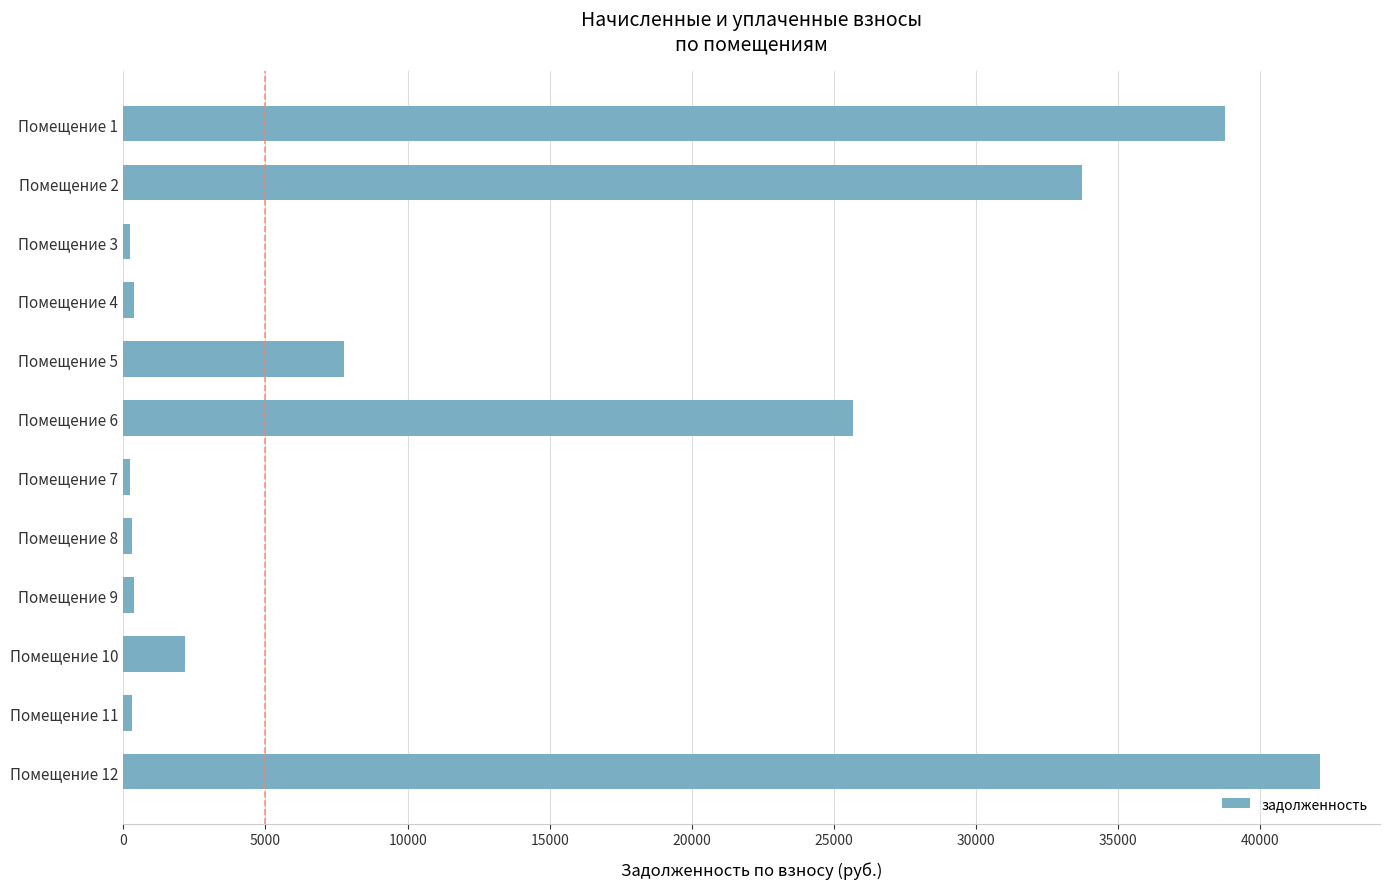

What is the value of the 2nd bar from the top?

33711.9